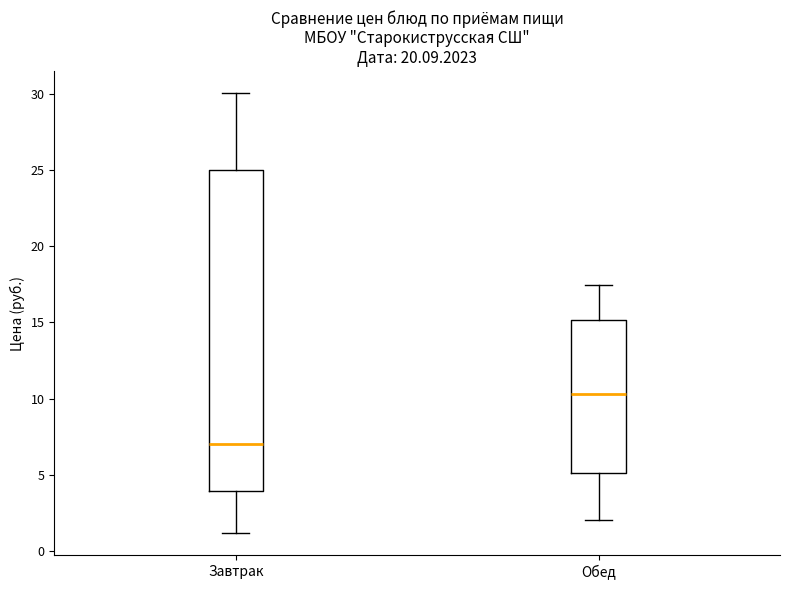

Which box is the tallest, from its lower edge to its upper edge?

Завтрак